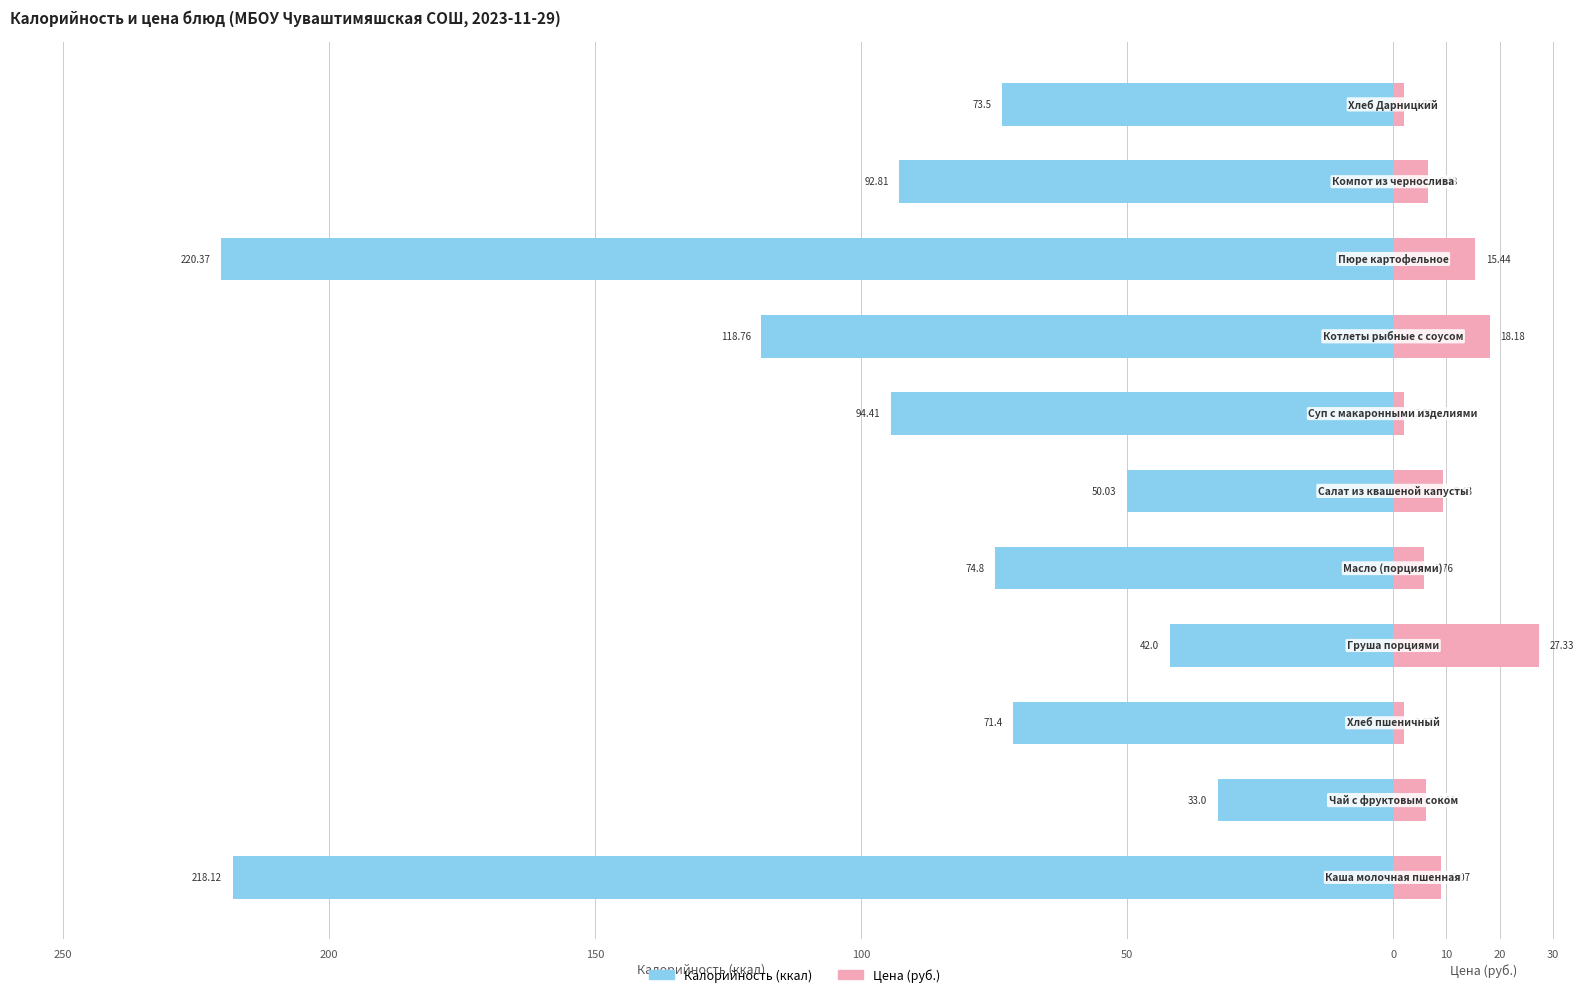

What is the approximate value of Калорийность at 100?

-42.0